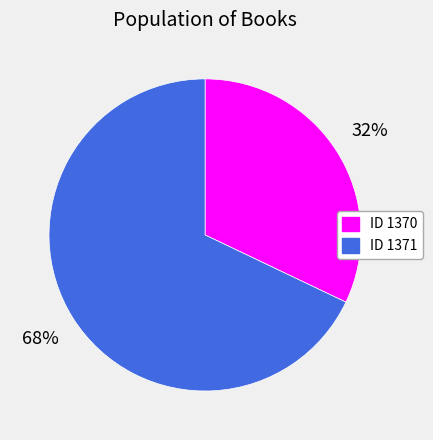

To the nearest percent, what is the difference between the largest and smallest slice percentages?

36%